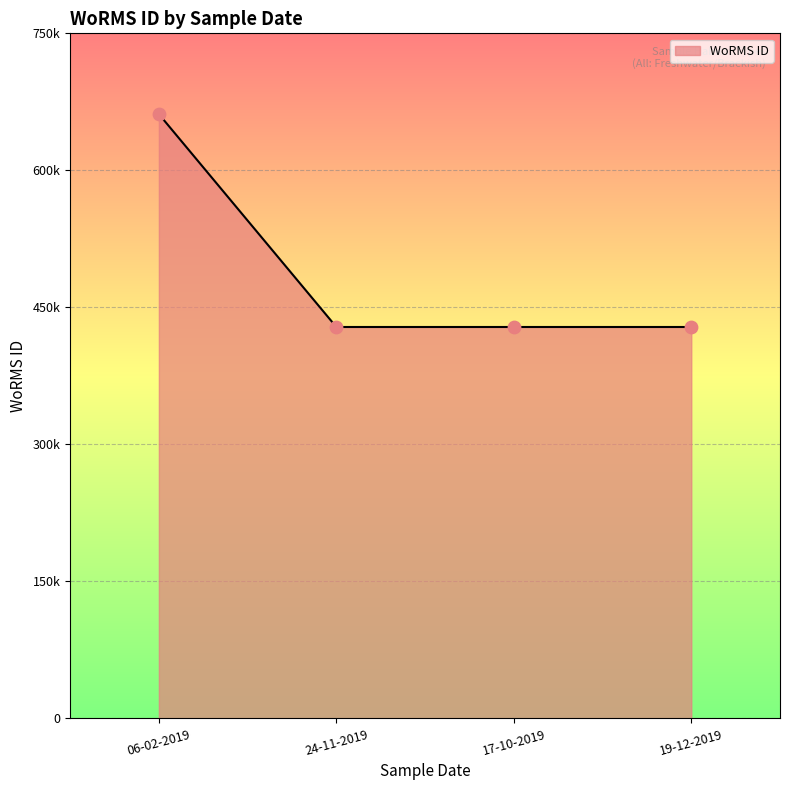

Which has a higher value, 06-02-2019 or 17-10-2019?

06-02-2019